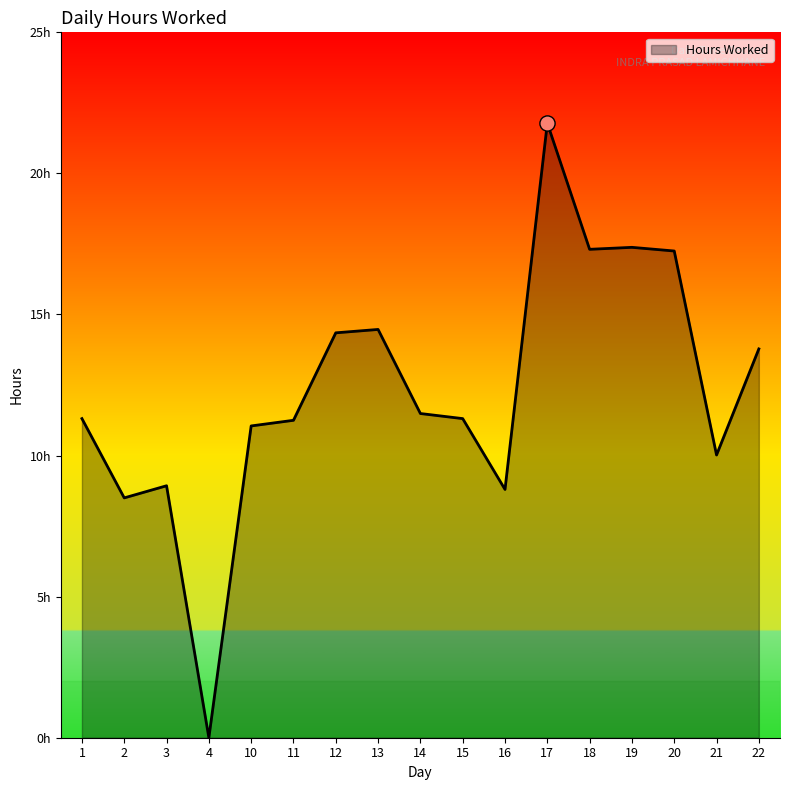

Does the chart have visible grid lines?

No